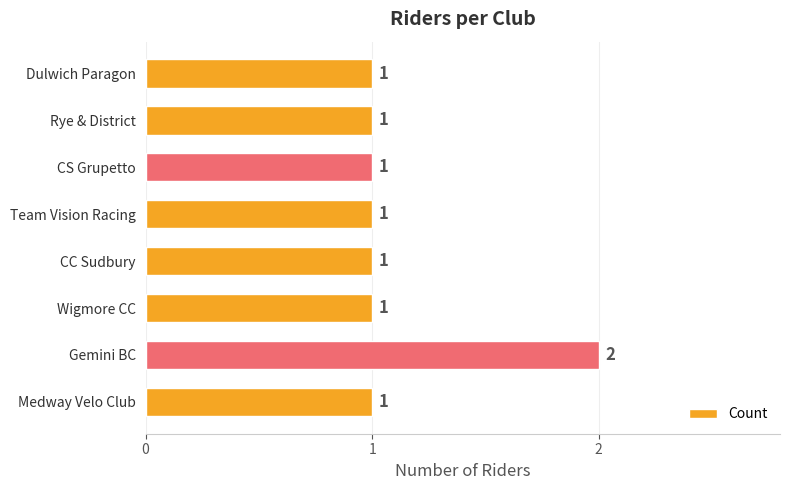

Reading top to bottom, extract all data points from this chart.

Dulwich Paragon=1	Rye & District=1	CS Grupetto=1	Team Vision Racing=1	CC Sudbury=1	Wigmore CC=1	Gemini BC=2	Medway Velo Club=1